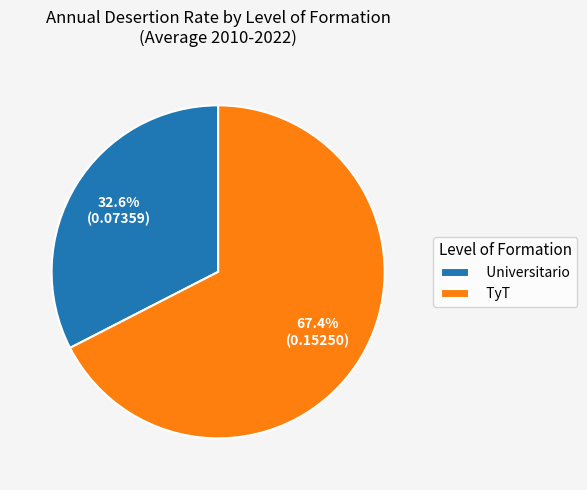

Count the number of slices in the pie.

2